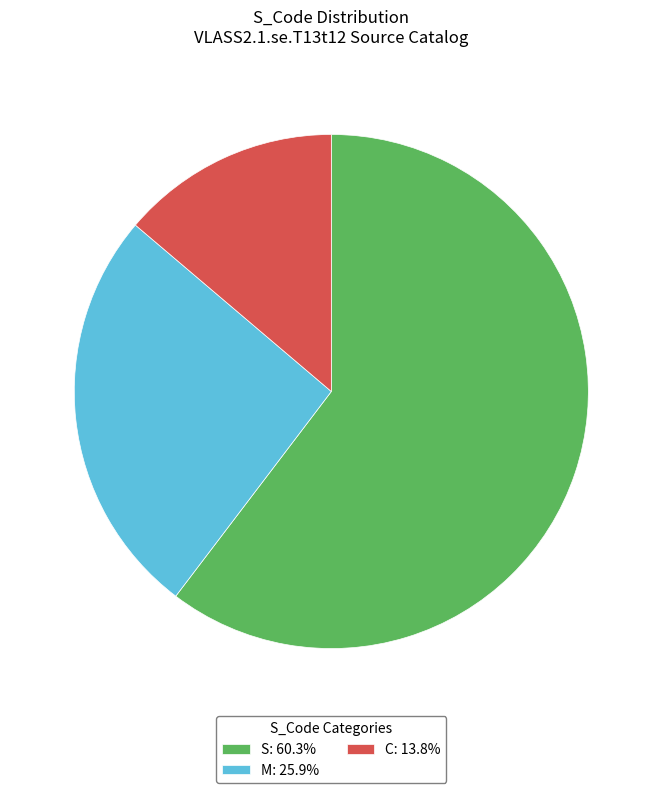

What is the ratio of the value at S: 60.3% to the value at C: 13.8%?

4.4